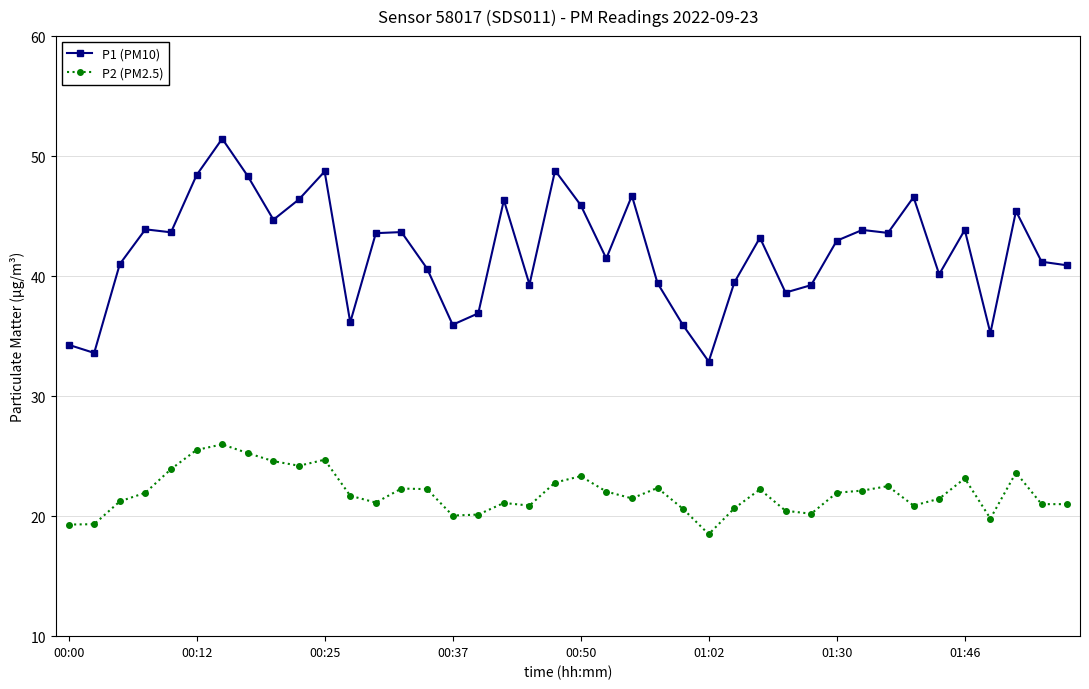

What is the difference between the maximum and minimum values in the P2 (PM2.5) series?

7.5